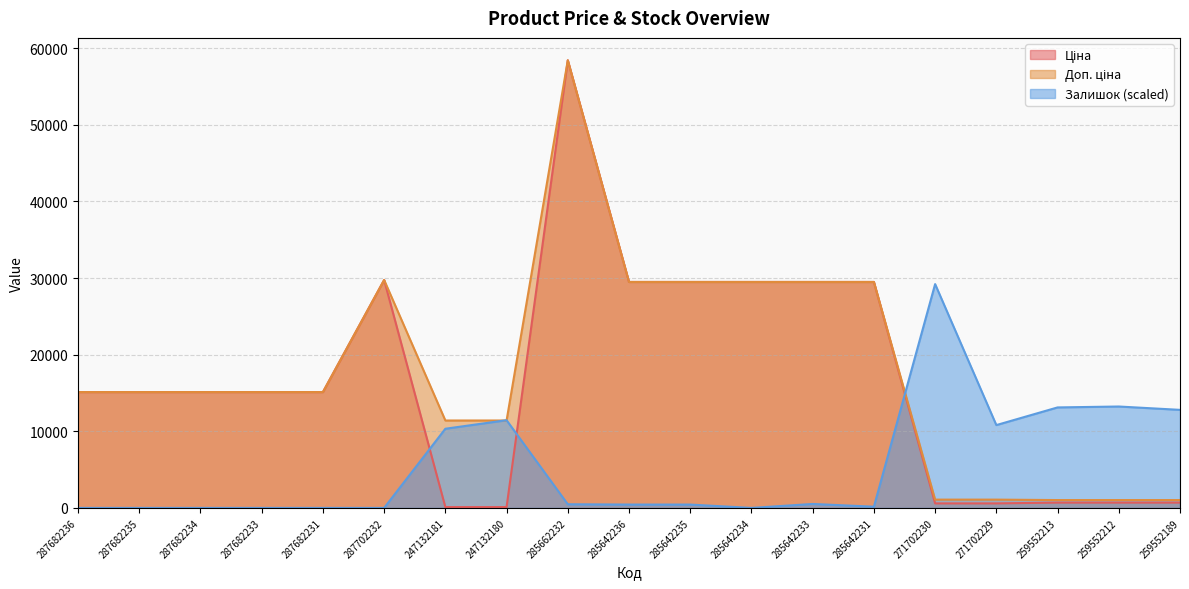

At which label is Ціна closest to 29270?

285642236